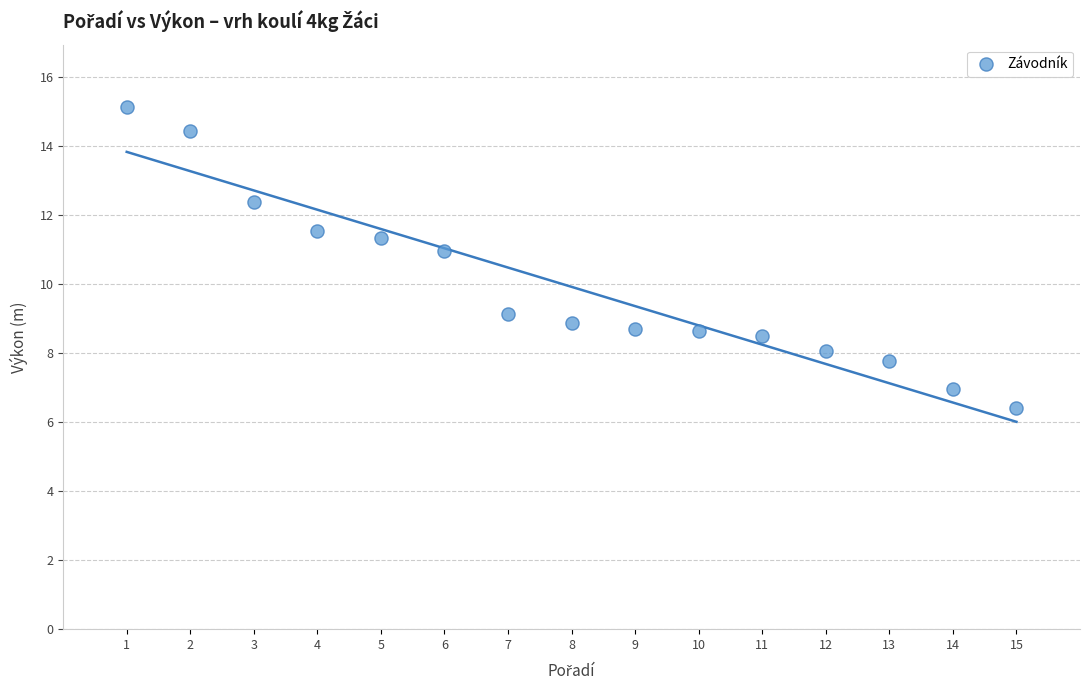

What is the range of X values (max minus min)?

14.0